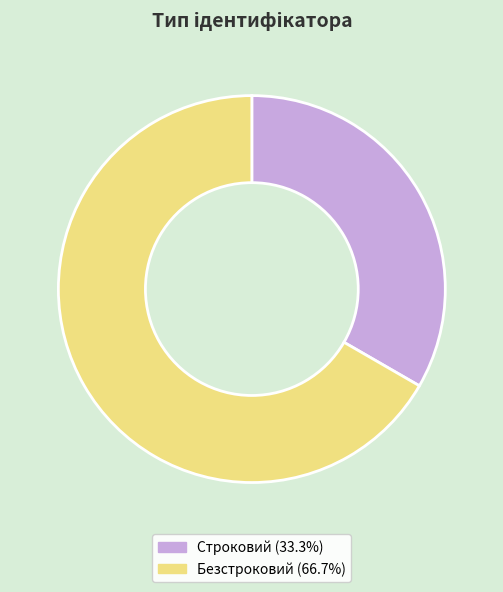

The Безстроковий slice represents 80% of the pie. True or false?

False